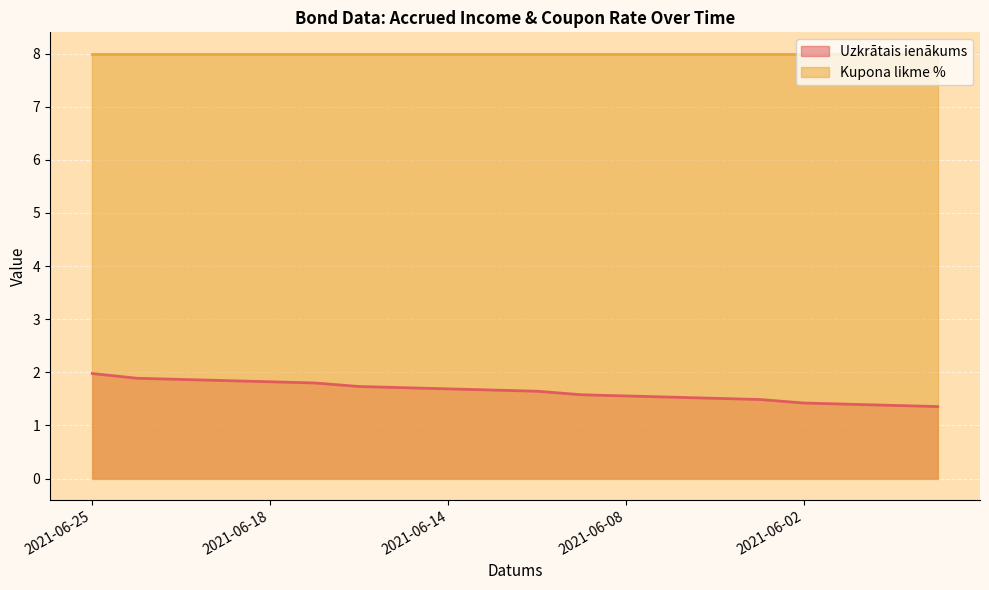

What is the value of the 12th point from the left?

1.6